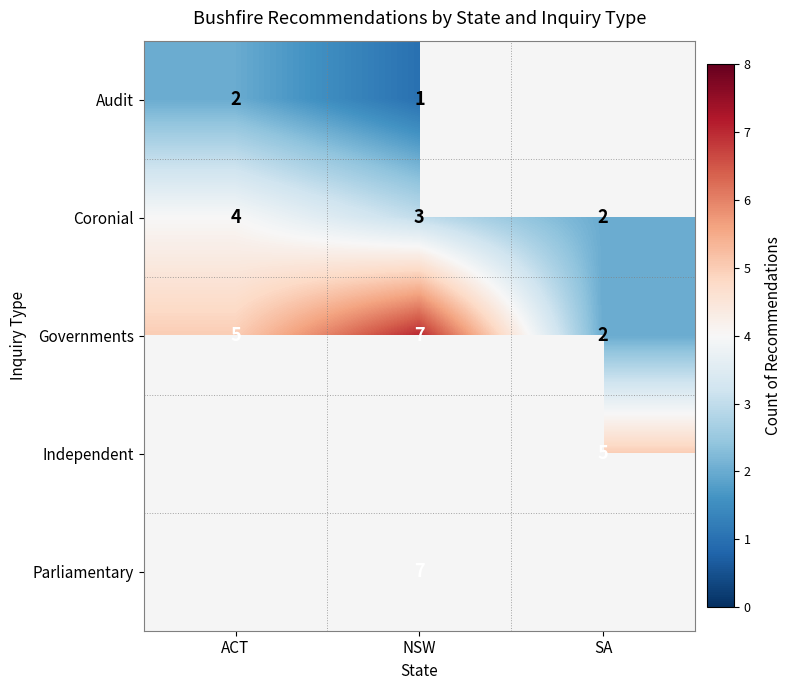

What is the difference between the Governments values at SA and ACT?

3